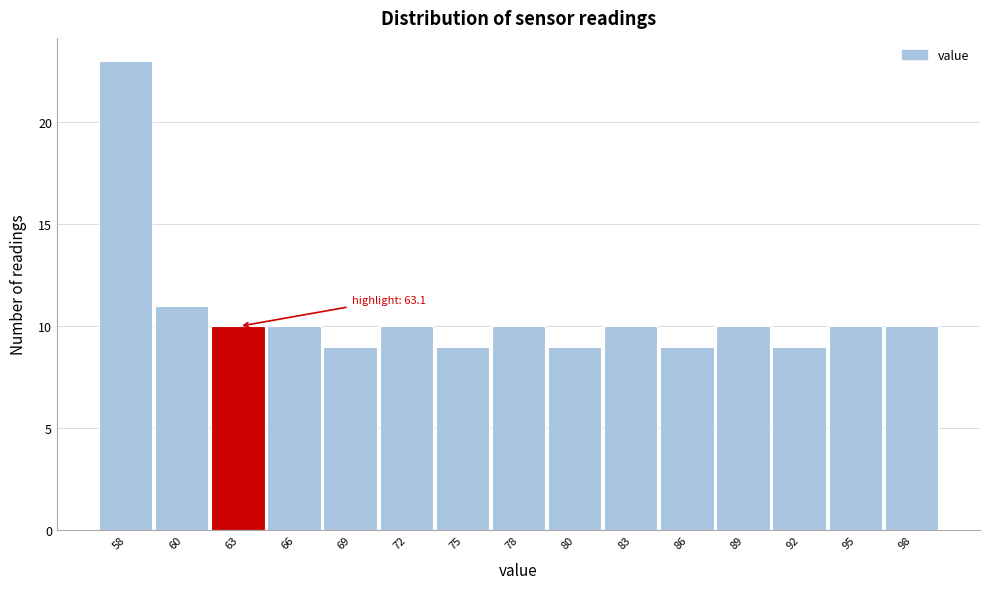

Reading right to left, transcribe all the data shown in this chart.

98=10	95=10	92=9	89=10	86=9	83=10	80=9	78=10	75=9	72=10	69=9	66=10	63=10	60=11	58=23